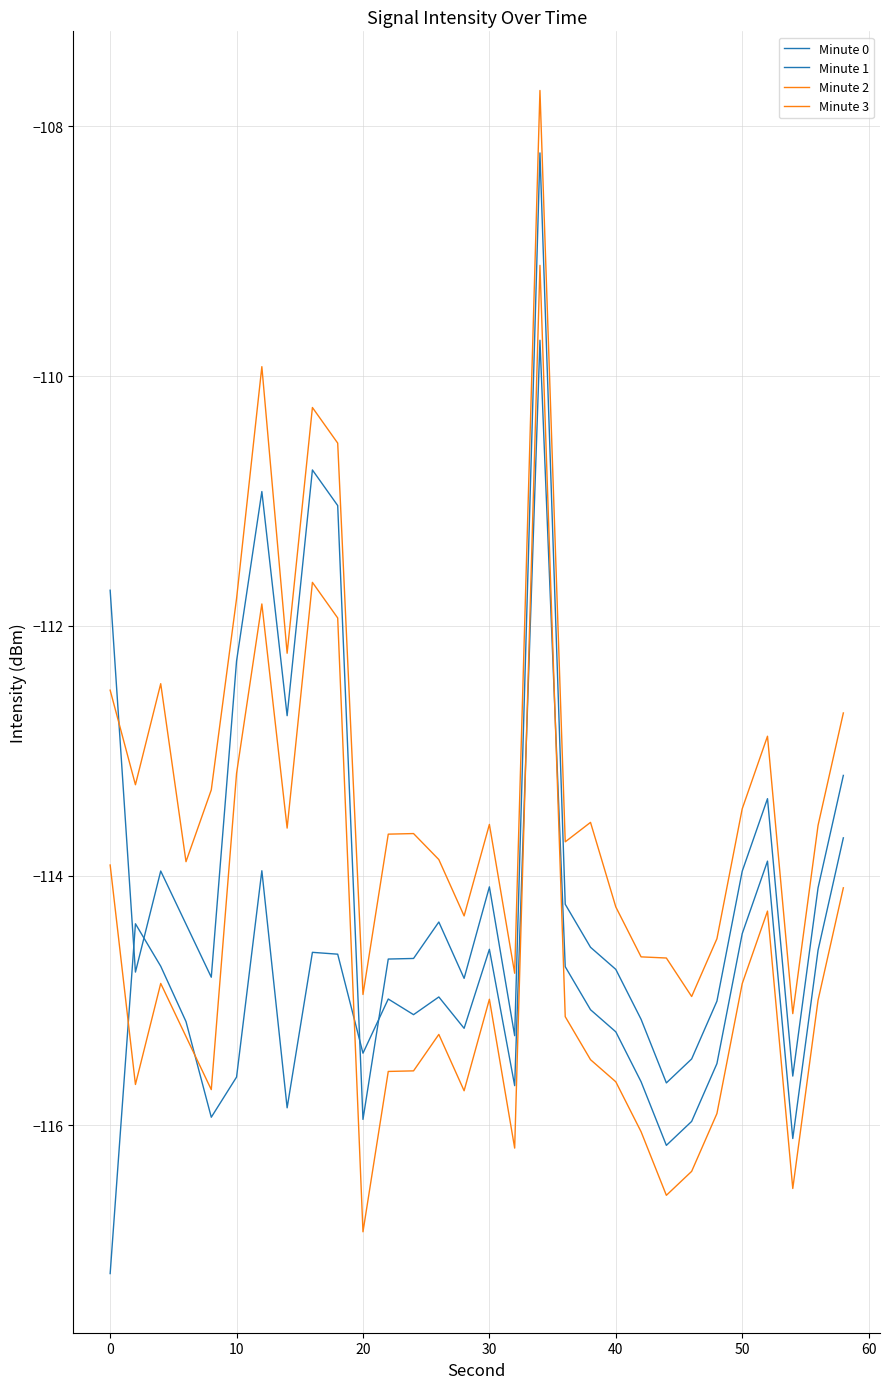

True or false: Minute 2 has more than 2 interior local peaks.

True